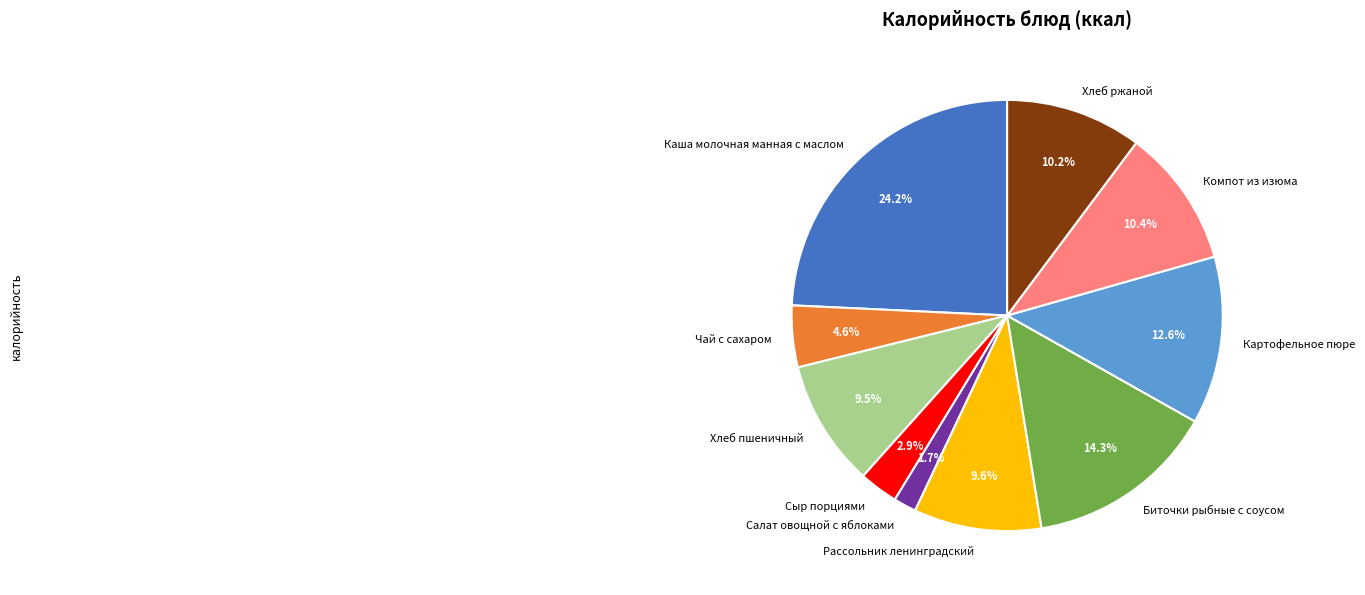

Is Картофельное пюре the majority of the pie?

No